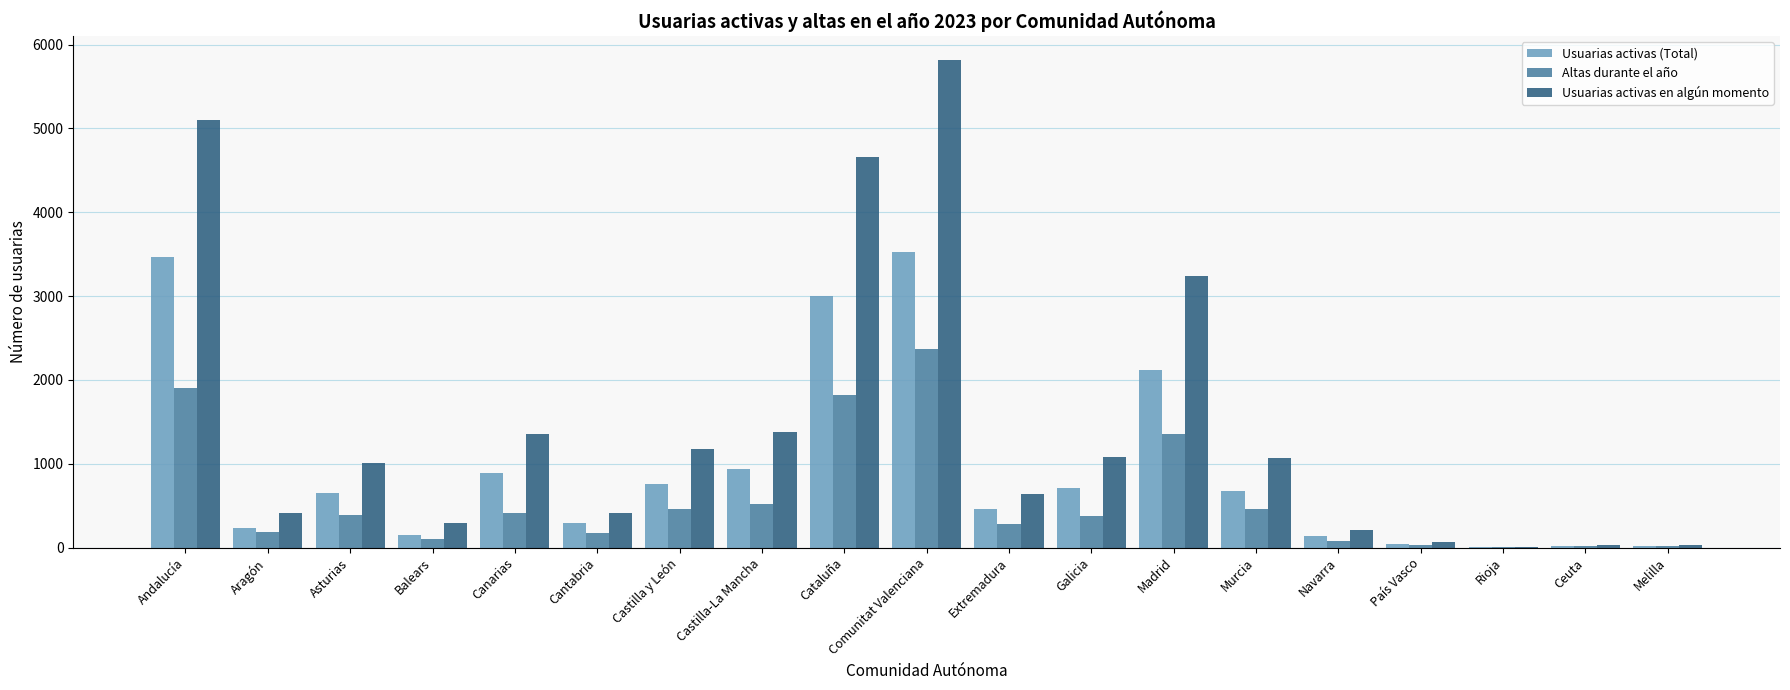

At which category is the sum across all series the highest?

Comunitat Valenciana